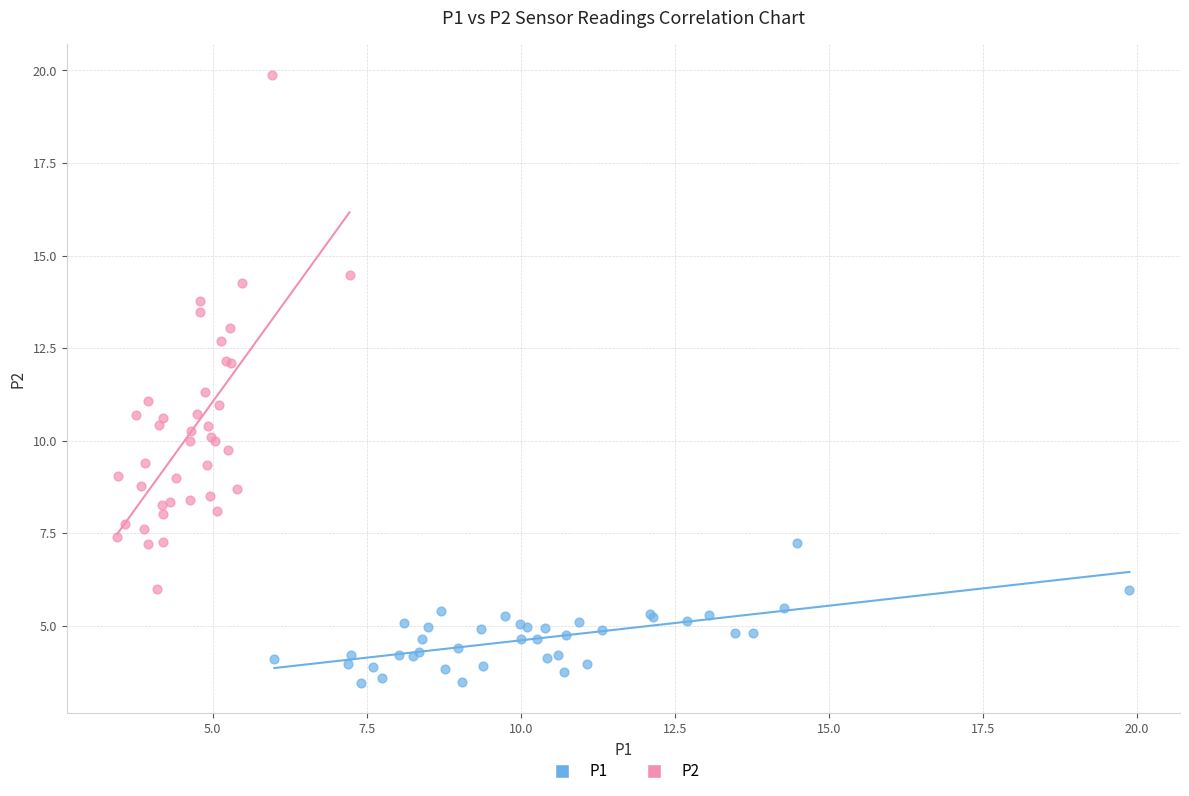

Which series contains the highest Y value?

P2